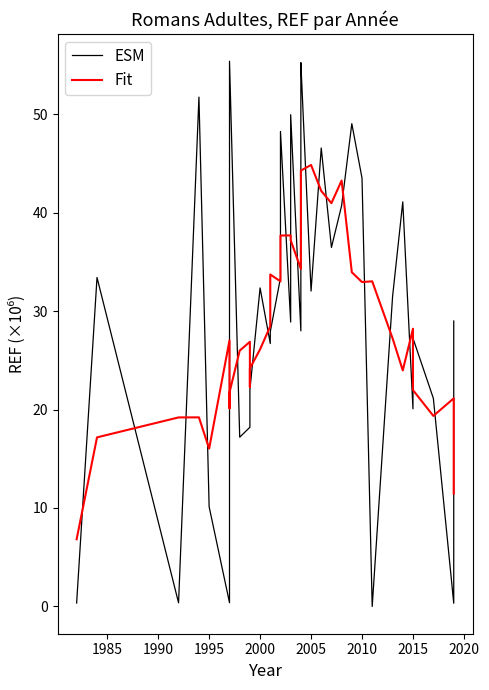

What is the sum of all ESM values?

1144.0